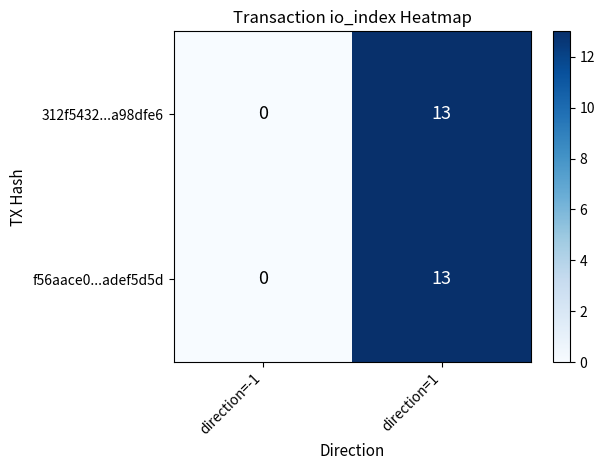

At which category is the sum across all series the highest?

direction=1